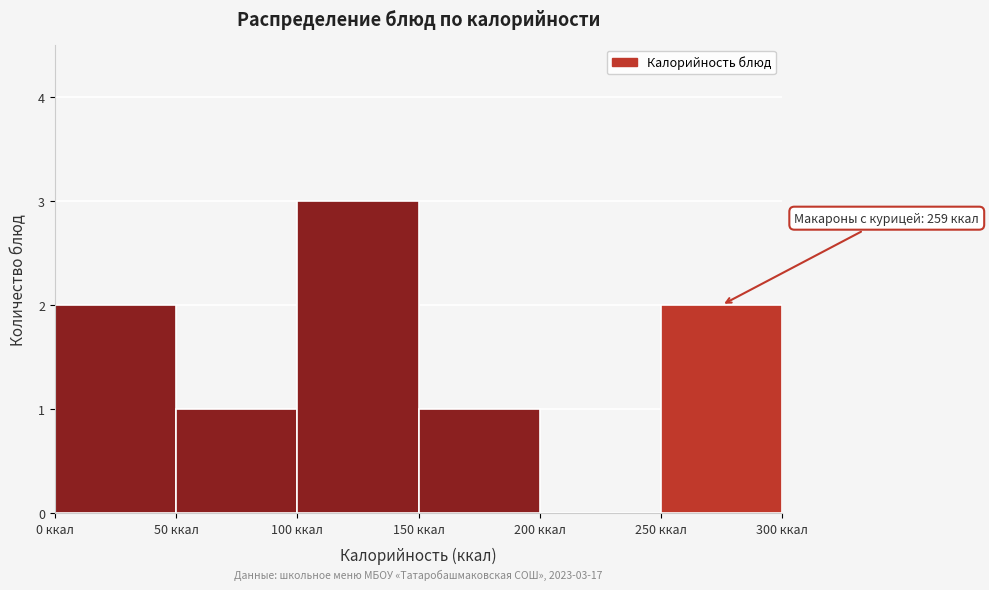

Which range on the x-axis has the tallest bar?

100 to 150